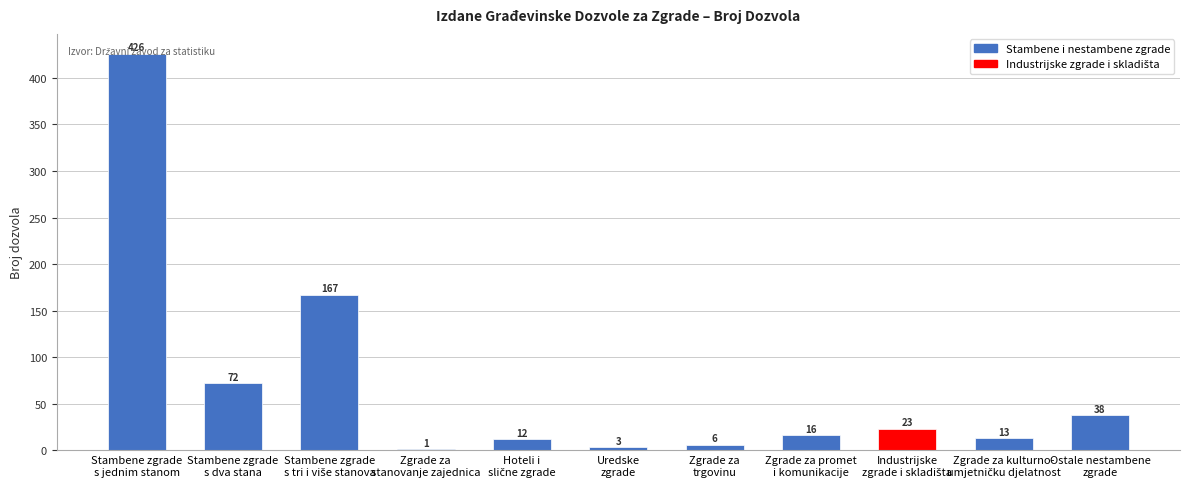

What is the maximum value shown in the chart?

426